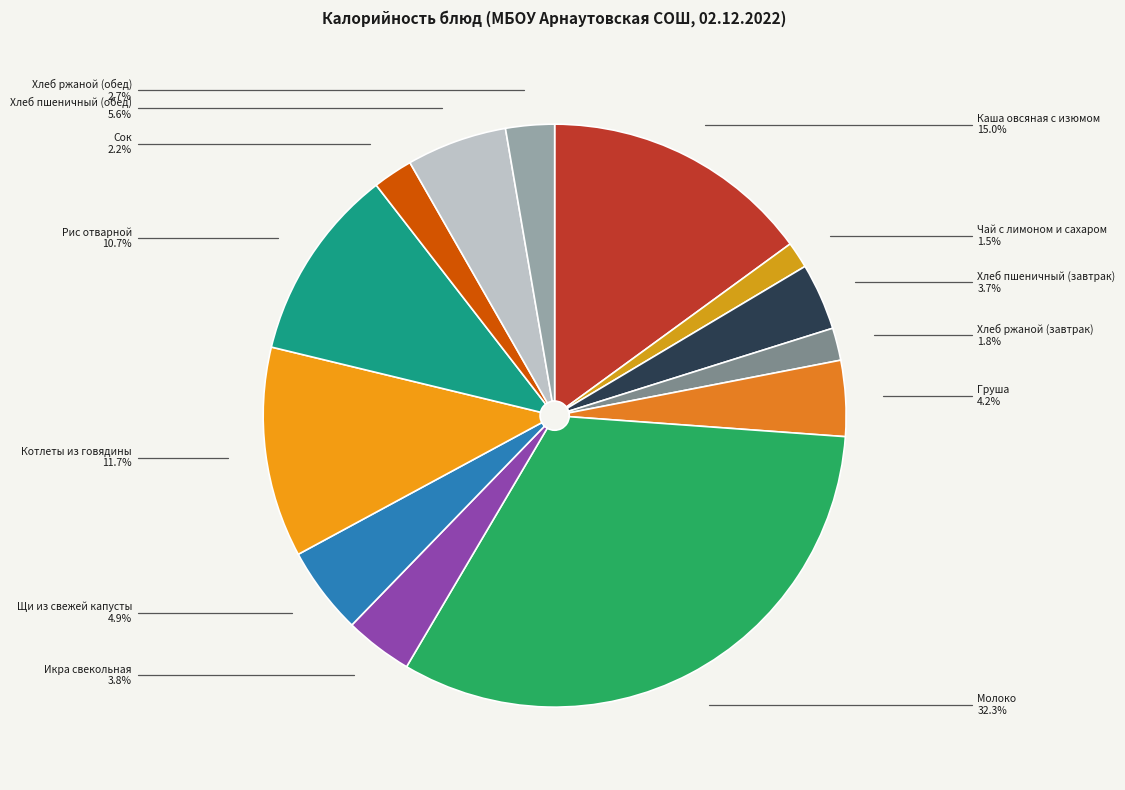

Which category has the biggest portion of the pie?

Молоко